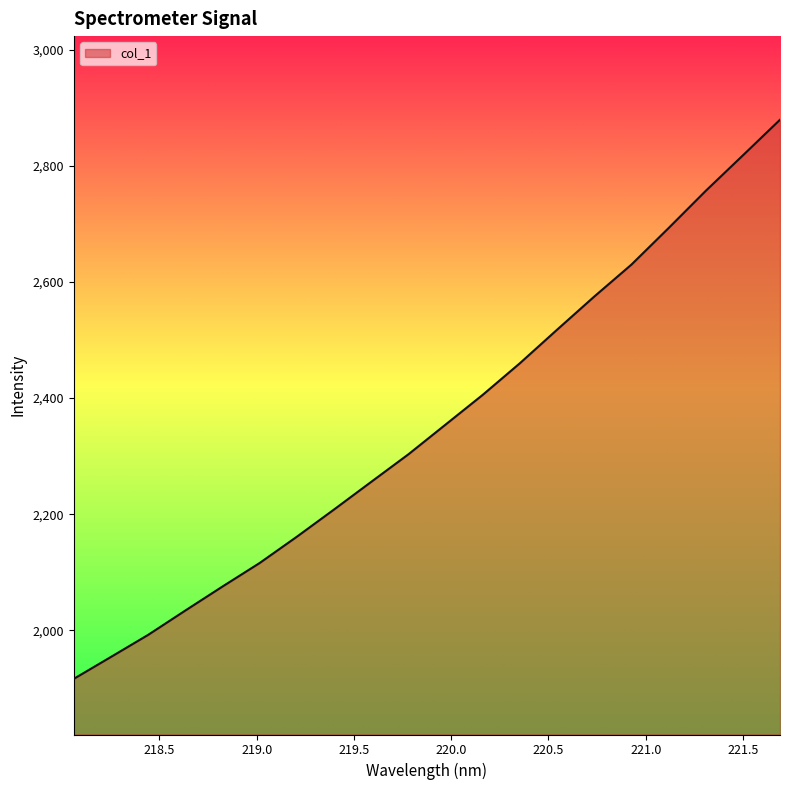

What is the greatest value displayed?

2879.3